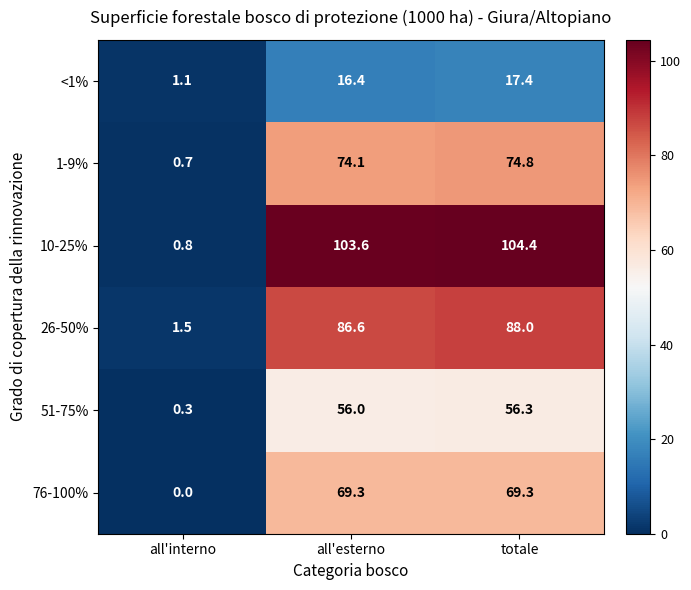

What is the minimum value for 51-75%?

0.3